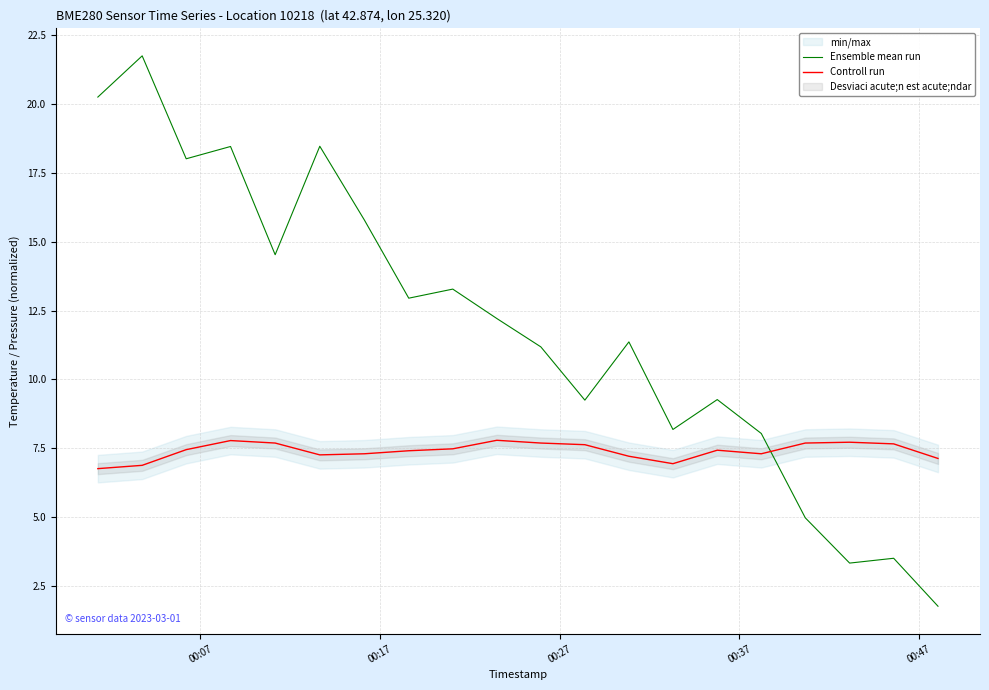

How many times do Controll run and Ensemble mean run cross each other?

1